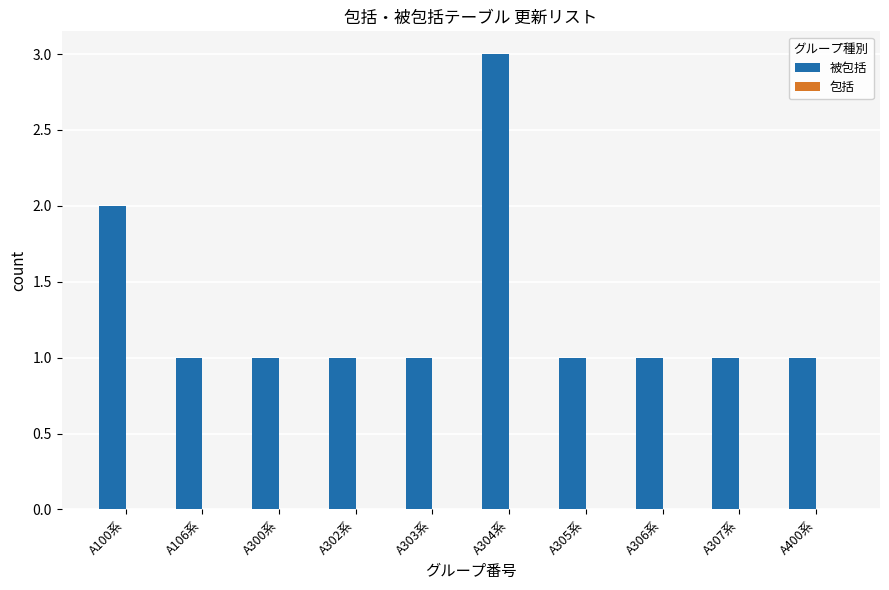

Reading right to left, what are all the values shown in this chart?

1	1	1	1	3	1	1	1	1	2